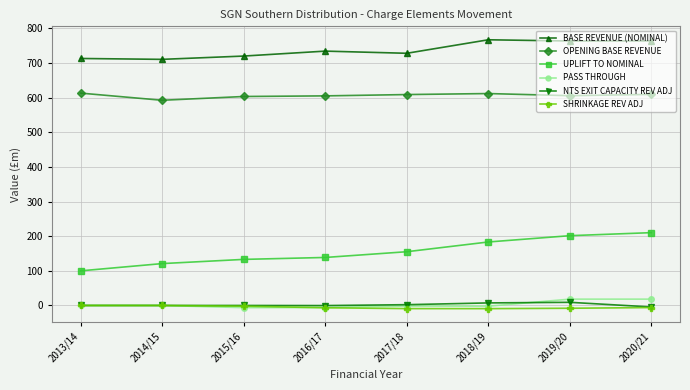

What is the value of the SHRINKAGE REV ADJ point at the 6th from the left?

-9.1